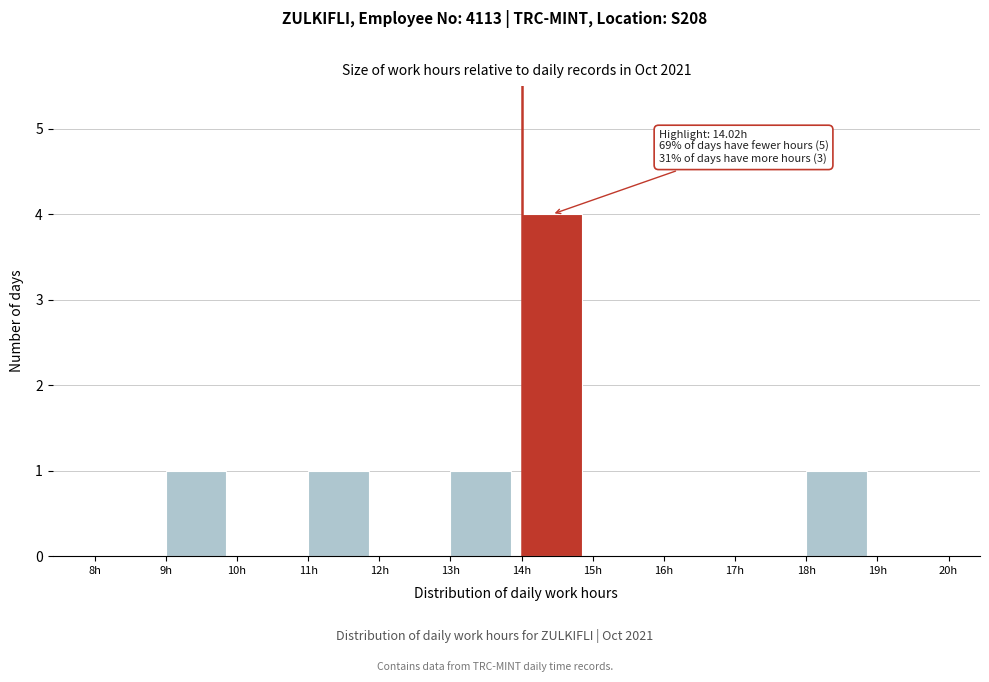

Over which range of the x-axis is the bar tallest?

14 to 15